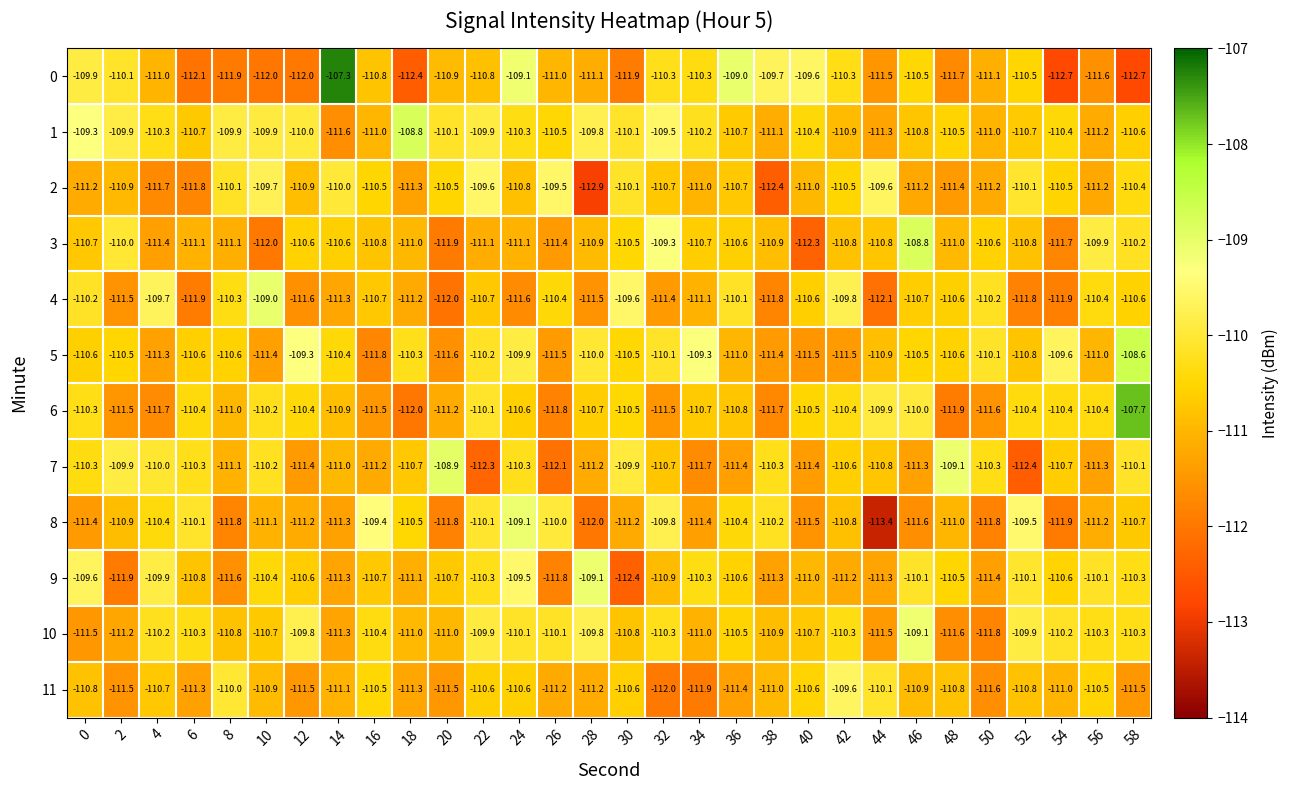

At how many categories does at least one series exceed -111?

30